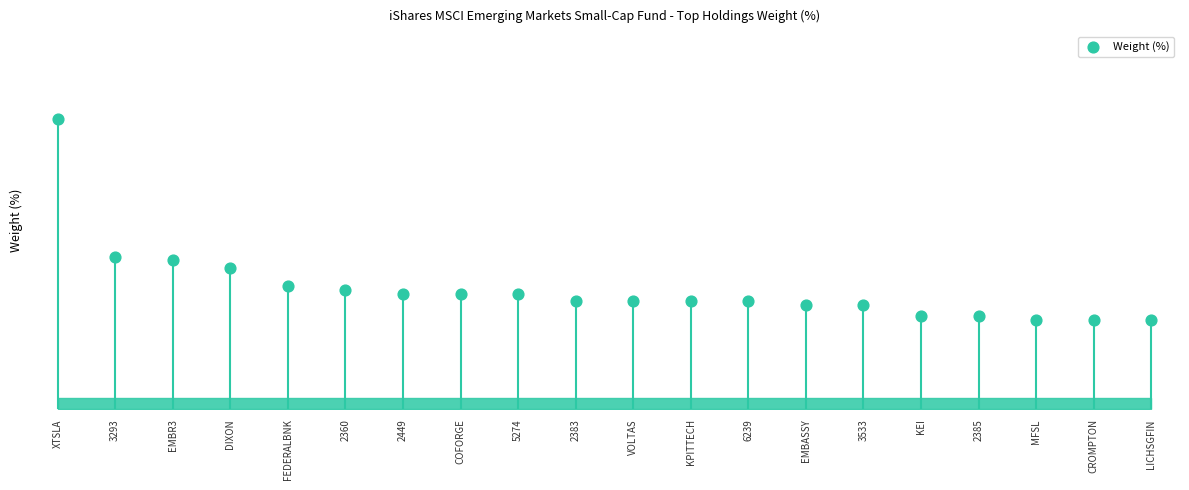

Which has a higher value, 2385 or EMBR3?

EMBR3